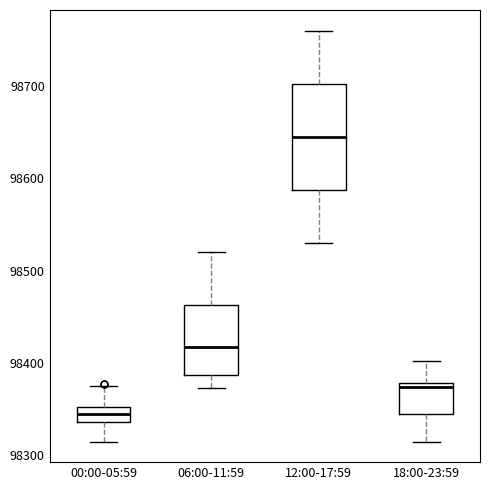

Where is the upper edge of the box for 18:00-23:59 on the y-axis? The values are not printed on the chart, so give them approximately, as read against the axis.

98380